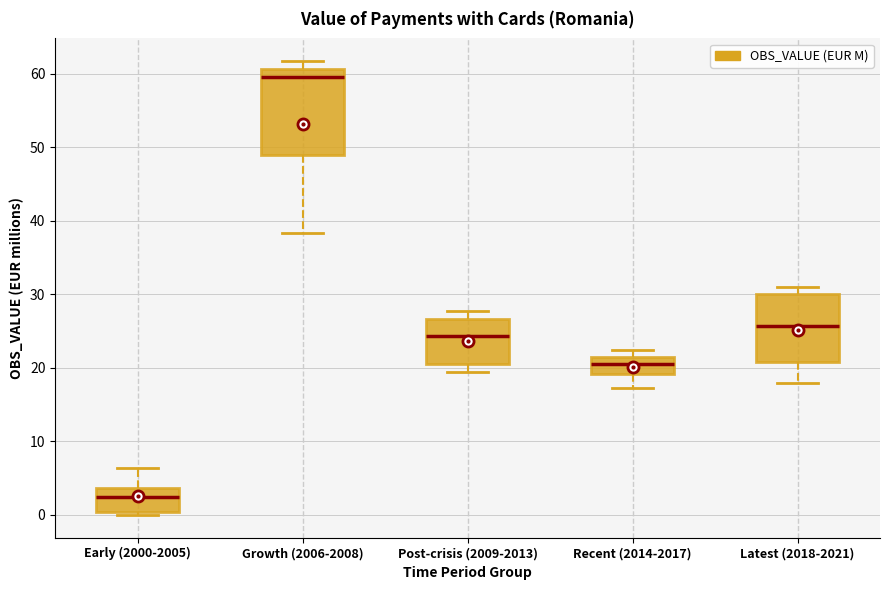

Reading left to right, transcribe this box plot: for each box, give where its median line is, the range the box spans, and where its two whiskers end, as read against the y-axis. The values are not printed on the chart, so give them approximately, as read against the axis.

Early (2000-2005): median 2, box 0 to 4, whiskers 0 (just below the box's lower edge) to 6
Growth (2006-2008): median 60, box 49 to 61, whiskers 38 to 62
Post-crisis (2009-2013): median 24, box 20 to 27, whiskers 19 to 28
Recent (2014-2017): median 20, box 19 to 22, whiskers 17 to 22 (just above the box's upper edge)
Latest (2018-2021): median 26, box 21 to 30, whiskers 18 to 31